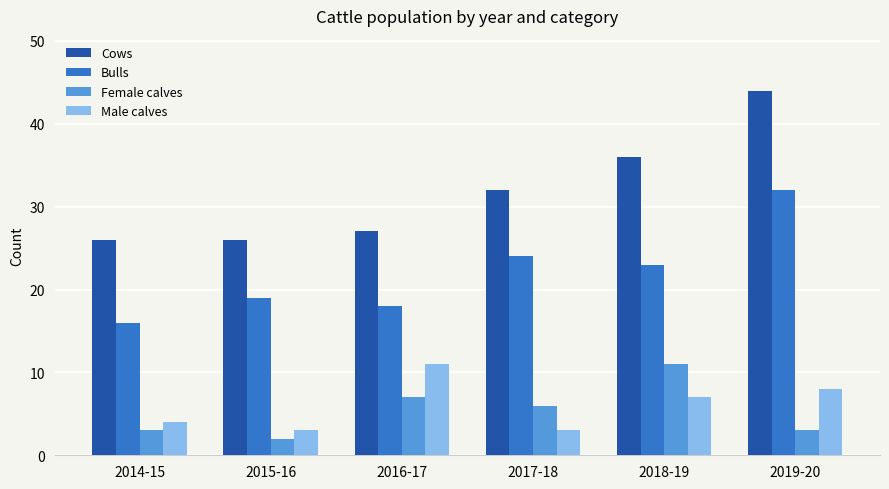

At how many categories does at least one series exceed 40?

1